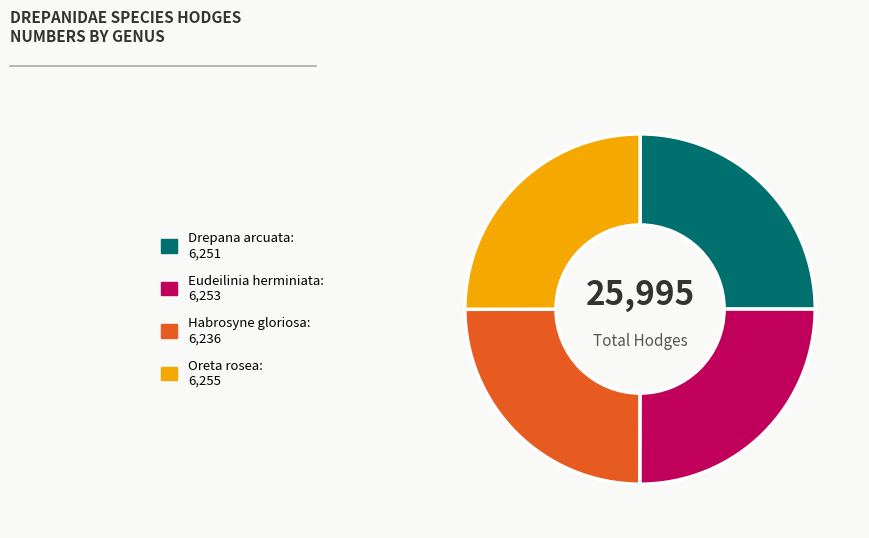

What is the ratio of the value at Oreta rosea: 6,255 to the value at Habrosyne gloriosa: 6,236?

1.0